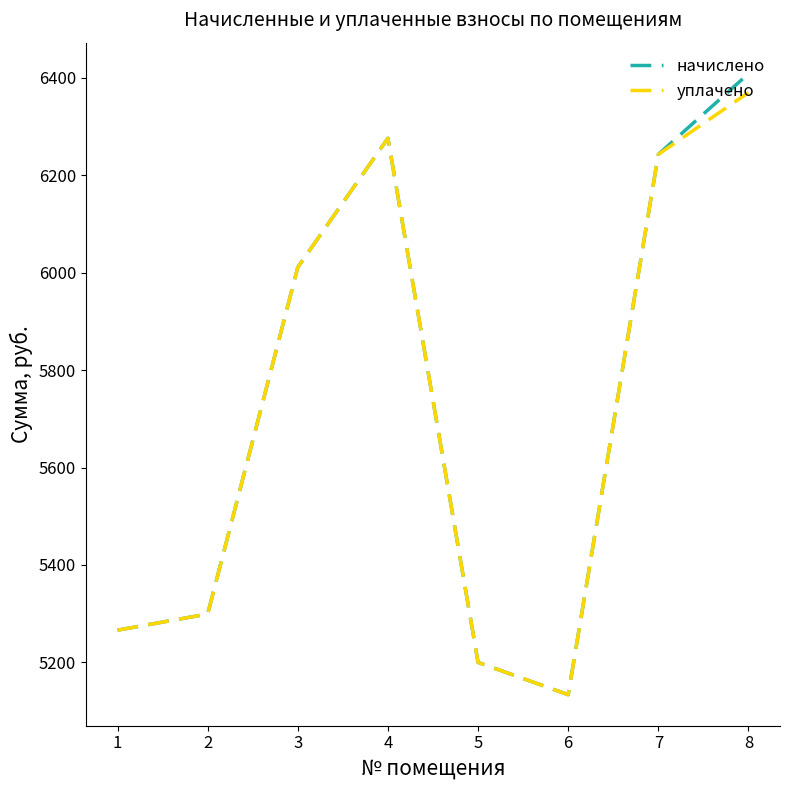

Is the value of уплачено at 3 greater than the value of начислено at 5?

Yes